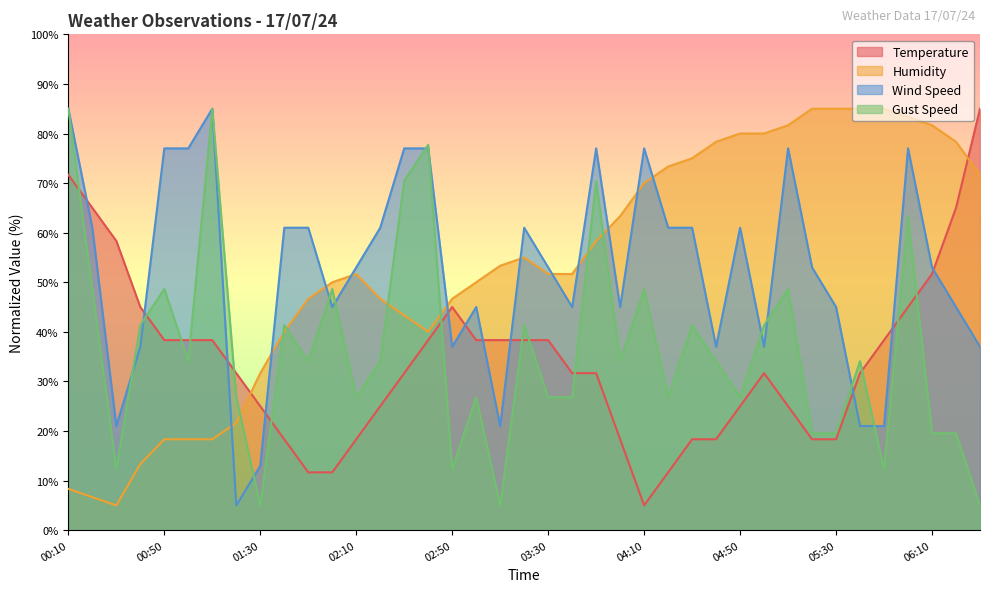

True or false: Wind Speed has more than 1 interior local peaks.

True